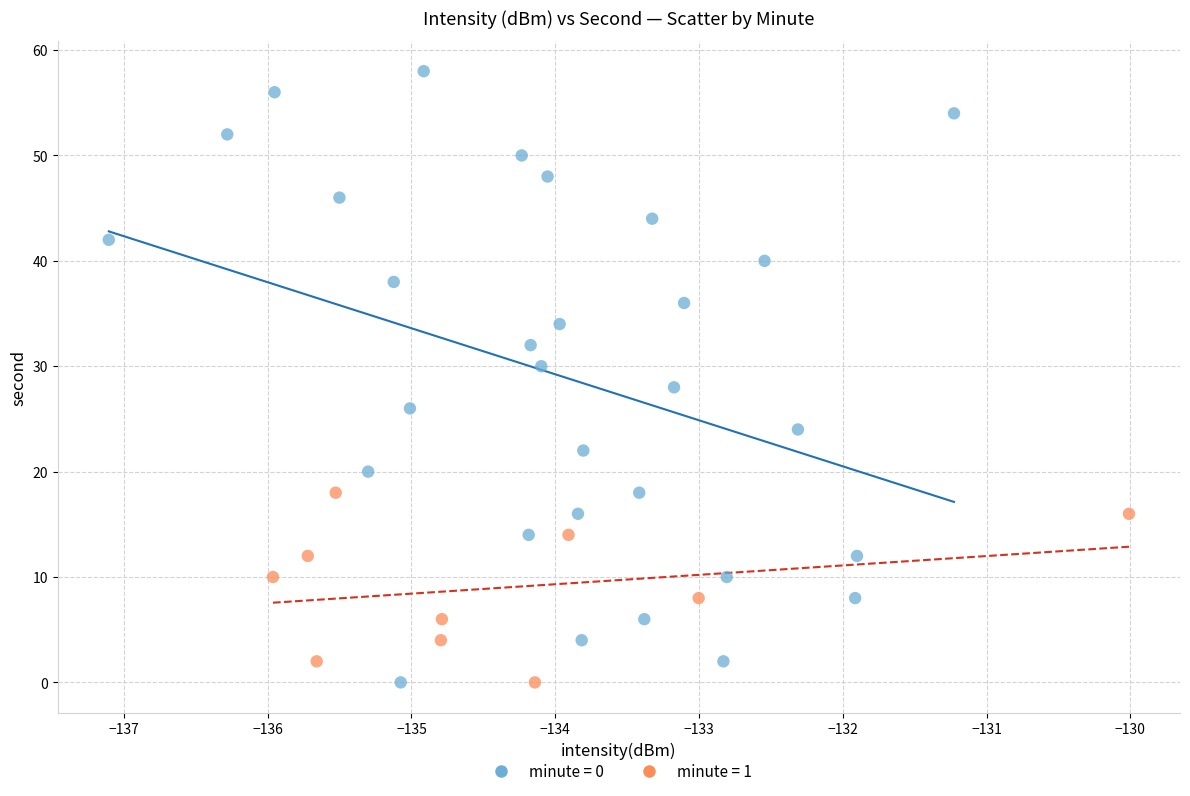

Which series reaches the maximum Y coordinate?

minute = 0